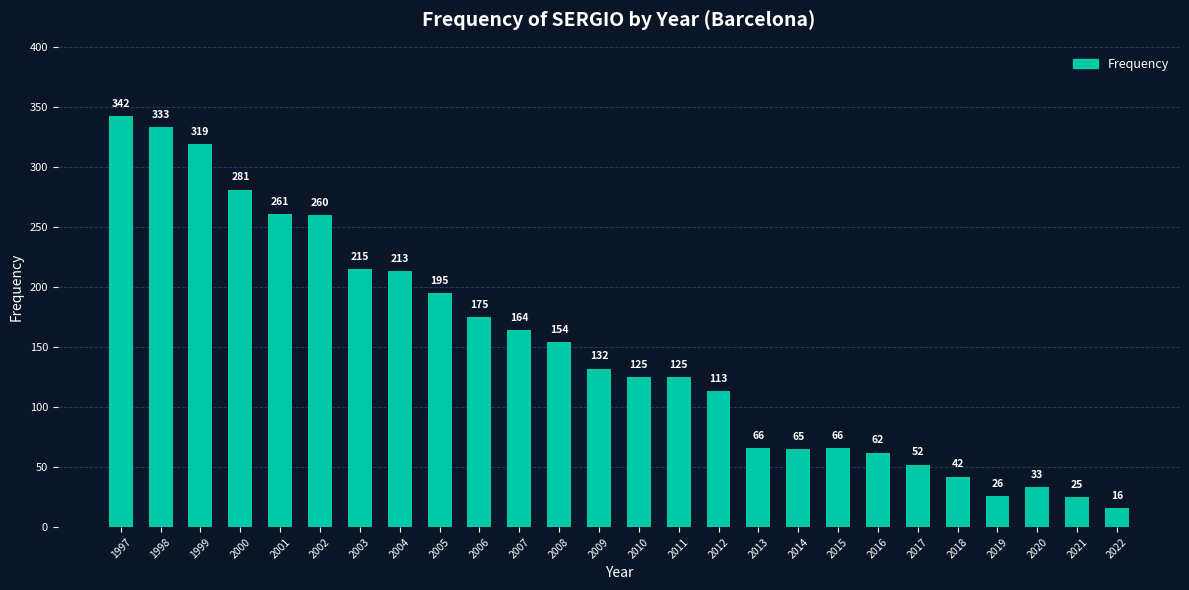

True or false: the data shows 19 at 2017.

False